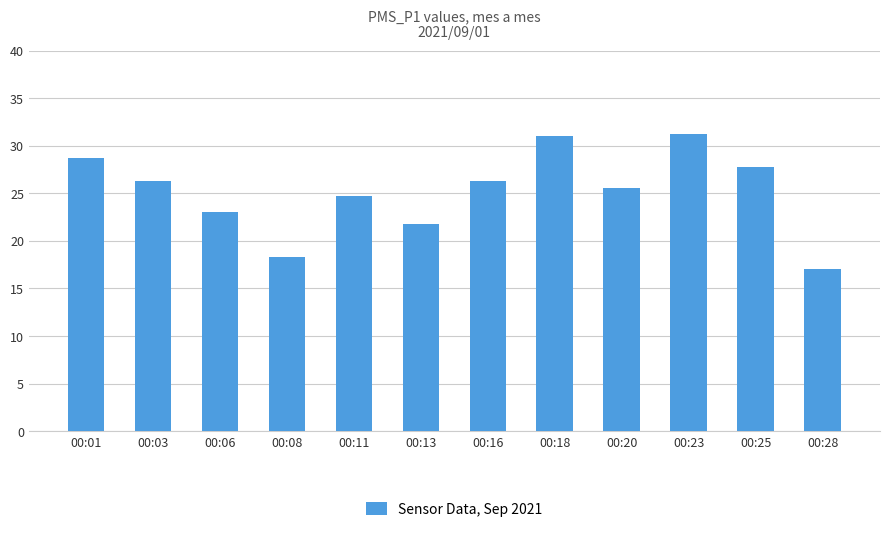

What is the value of the 1st bar from the left?

28.8